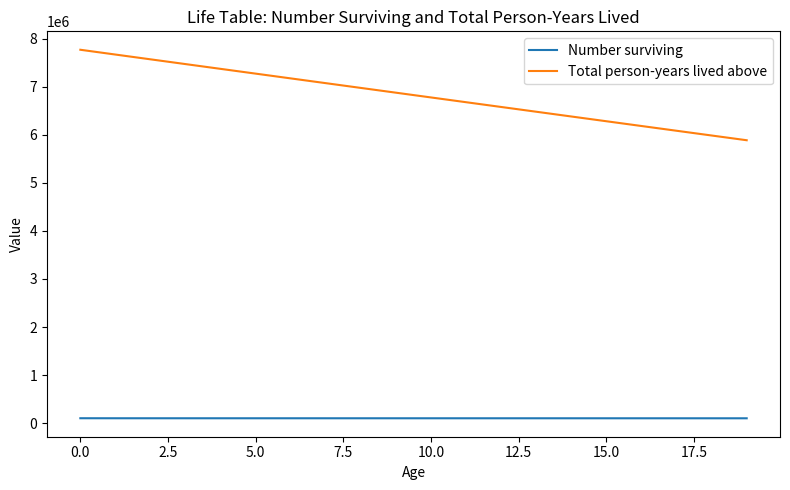

Which series has the largest total across all categories?

Total person-years lived above